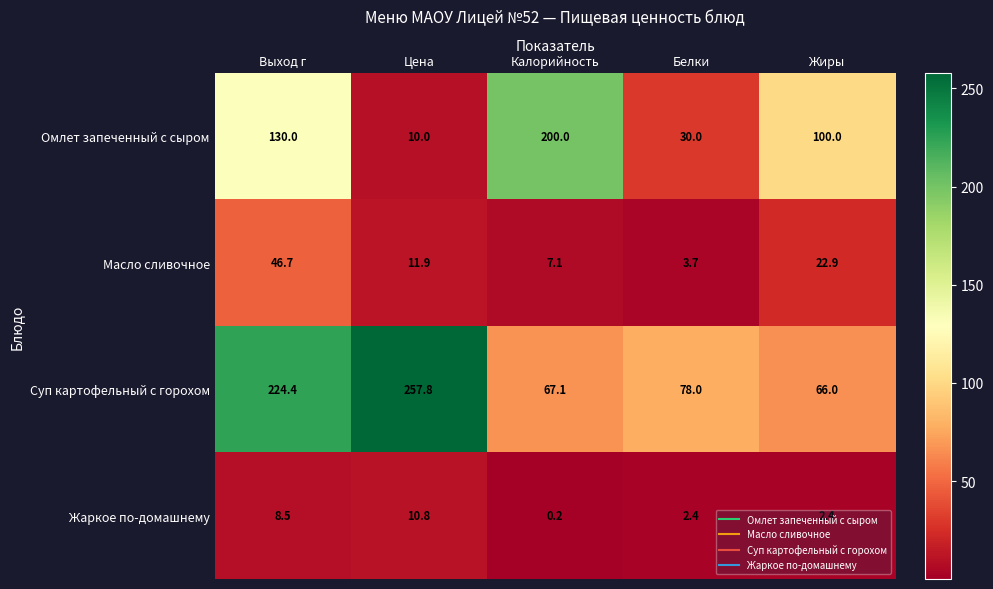

The value of Жаркое по-домашнему at Жиры is 2.4. True or false?

True